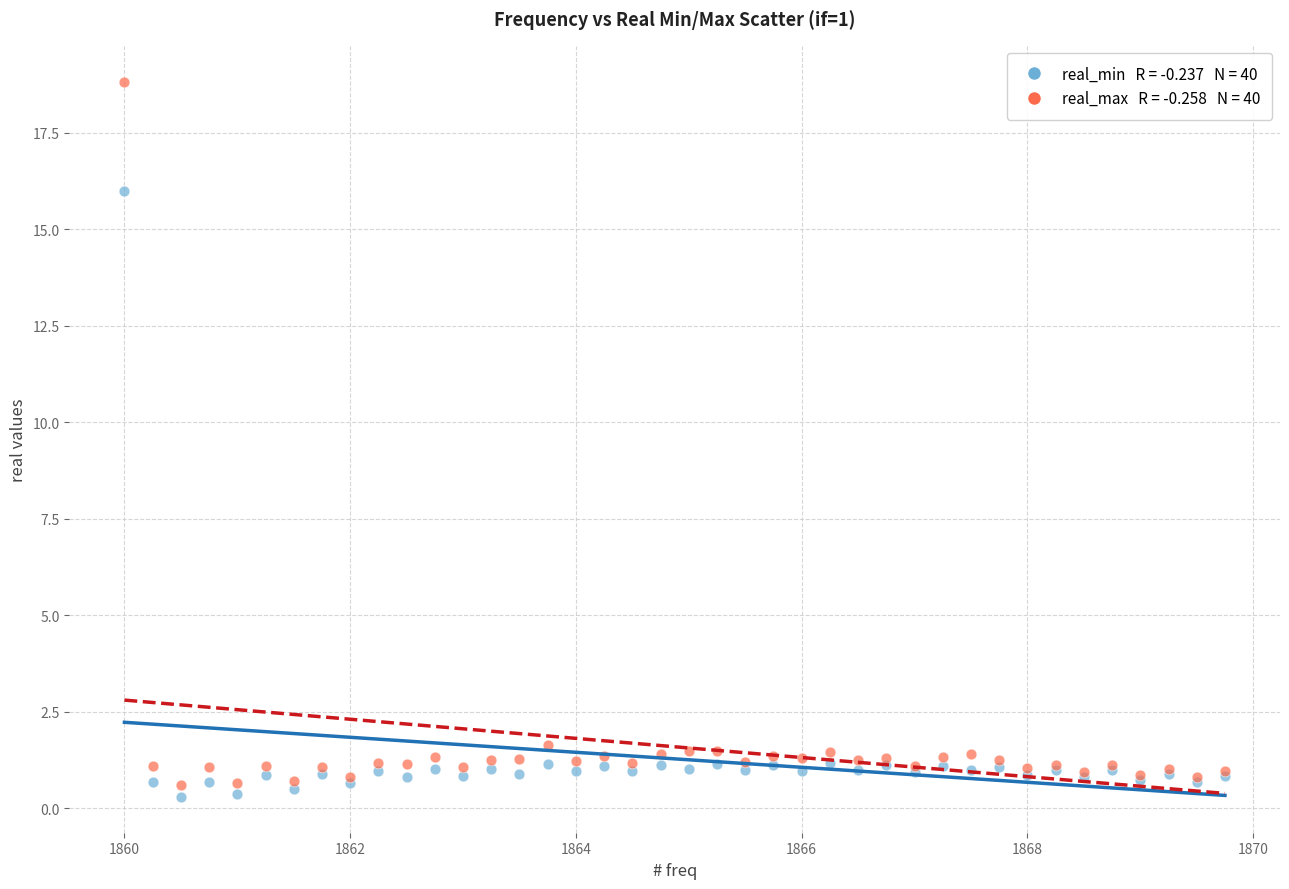

Across all series, what Y value is closest to 9?

16.0